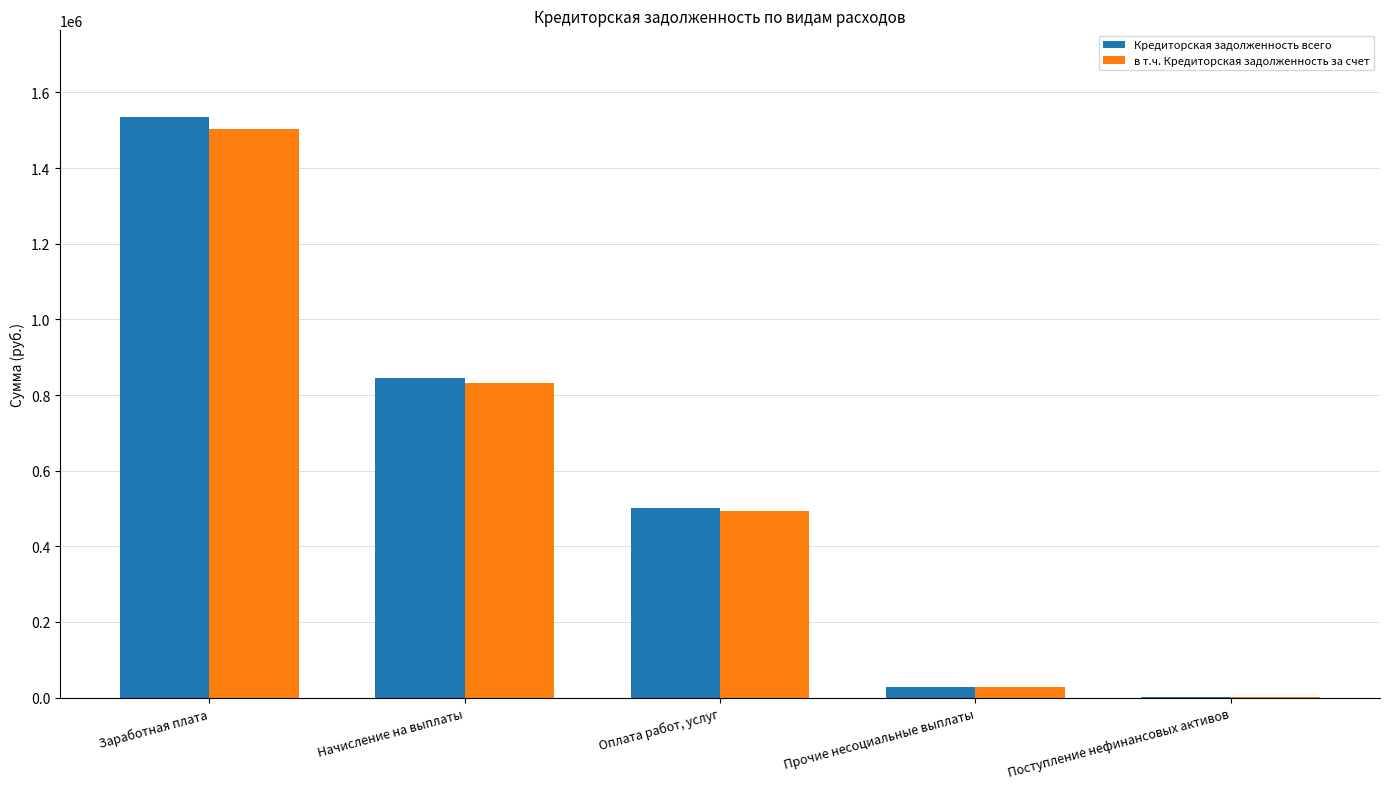

What are all the series names shown in the legend?

Кредиторская задолженность всего, в т.ч. Кредиторская задолженность за счет